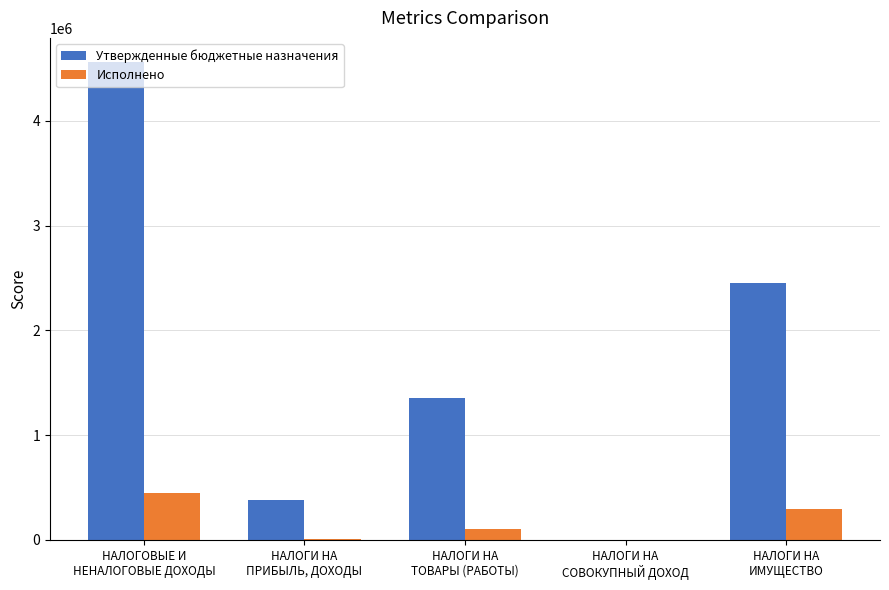

What is the sum of all Исполнено values?

860115.0